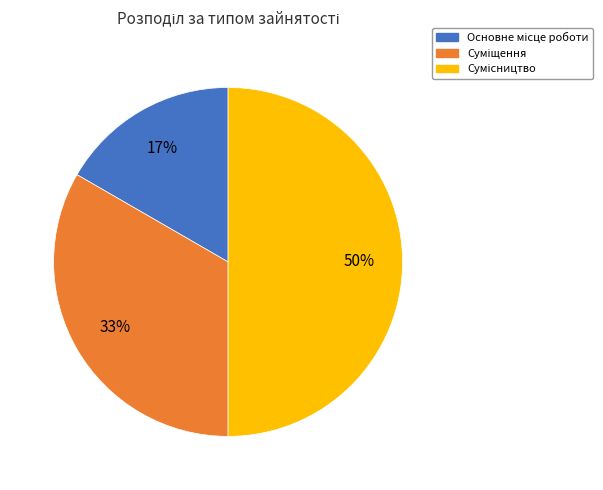

To the nearest percent, what is the average slice percentage?

33%